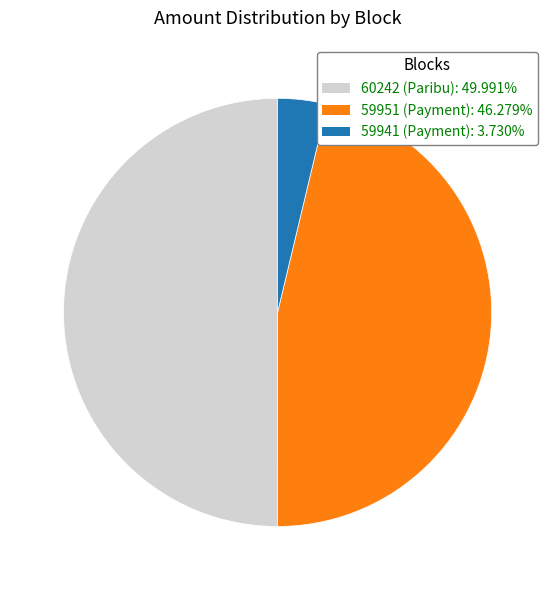

Does 59951 (Payment): 46.279% account for over 50% of the chart?

No